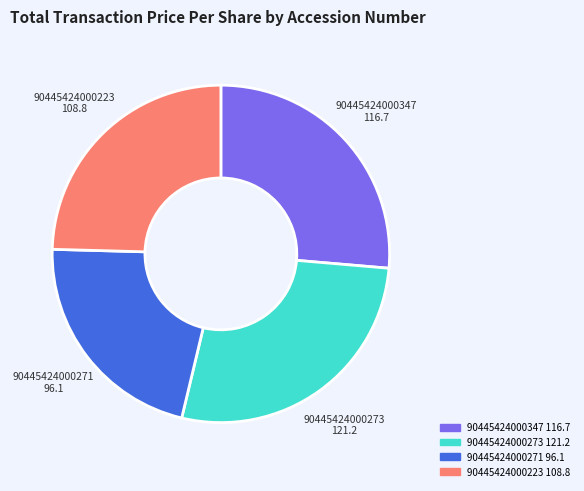

Is it true that 90445424000271 is 15% of the pie?

False